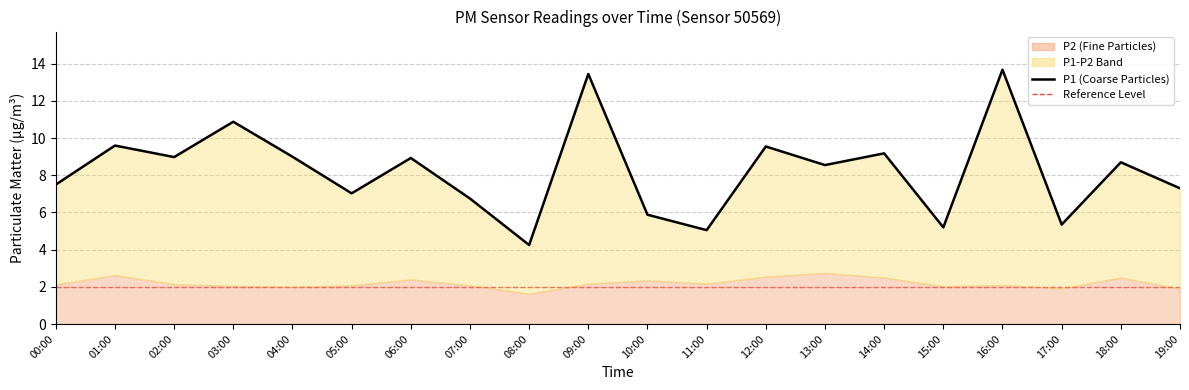

The value at 07:00 is 6.8. True or false?

True